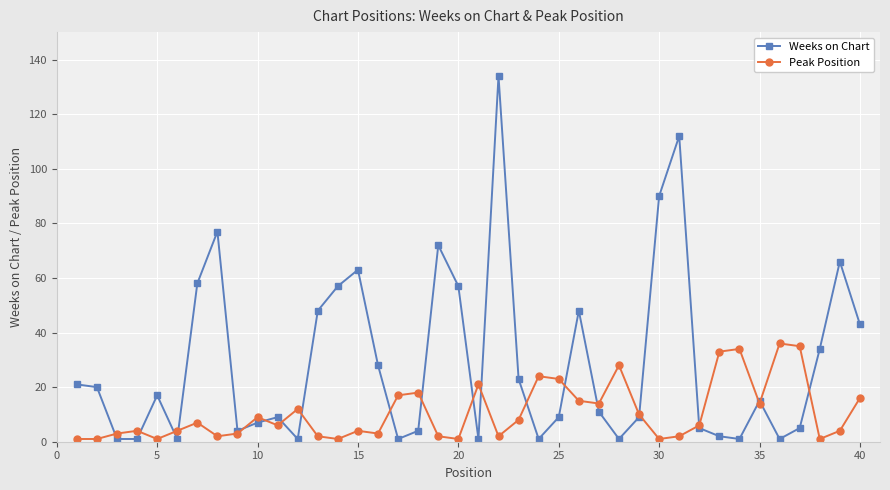

List the series in order of their overall mean, lowest first.

Peak Position, Weeks on Chart